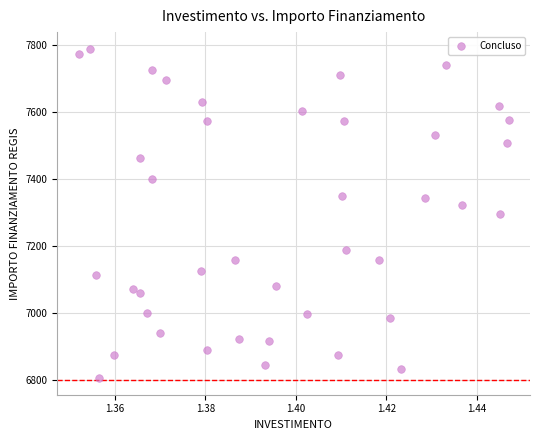

What is the range of Y values (max minus min)?

981.4